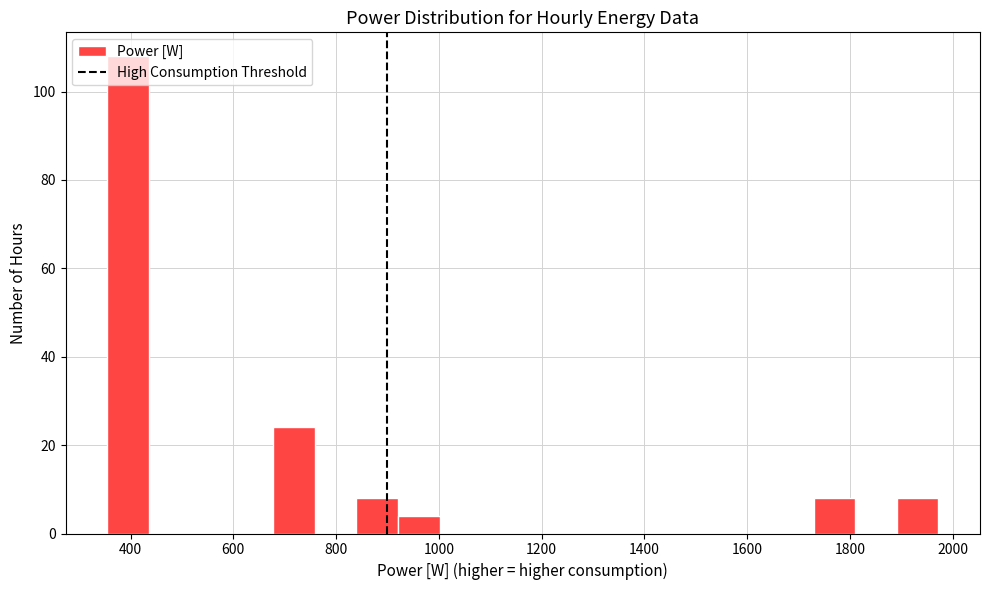

What is the height of the bar covering 840 to 920 on the x-axis? Neither the bar edges nor the heights are printed on the chart, so give them approximately, as read against the axes.

8